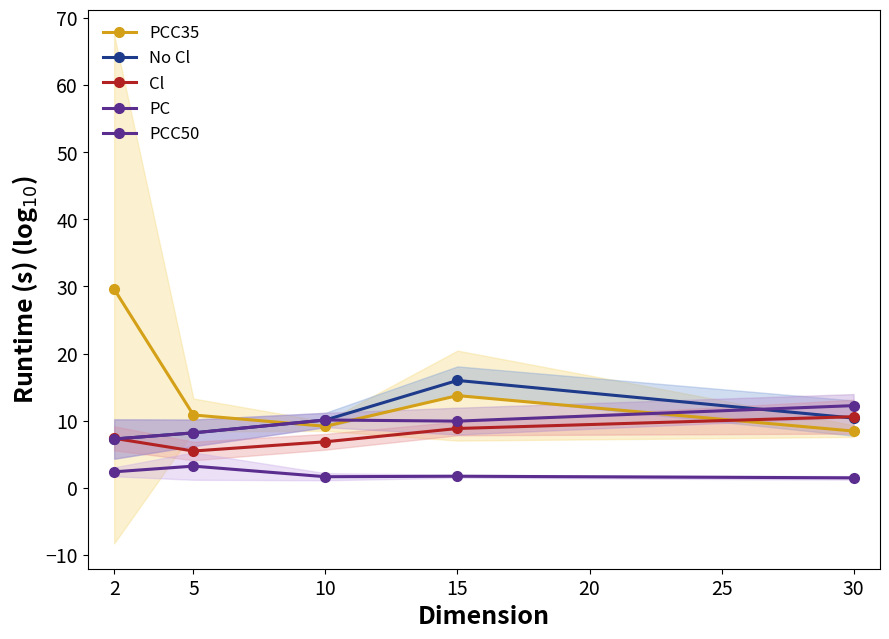

True or false: PCC50 has more than 0 points higher than both neighbors.

True